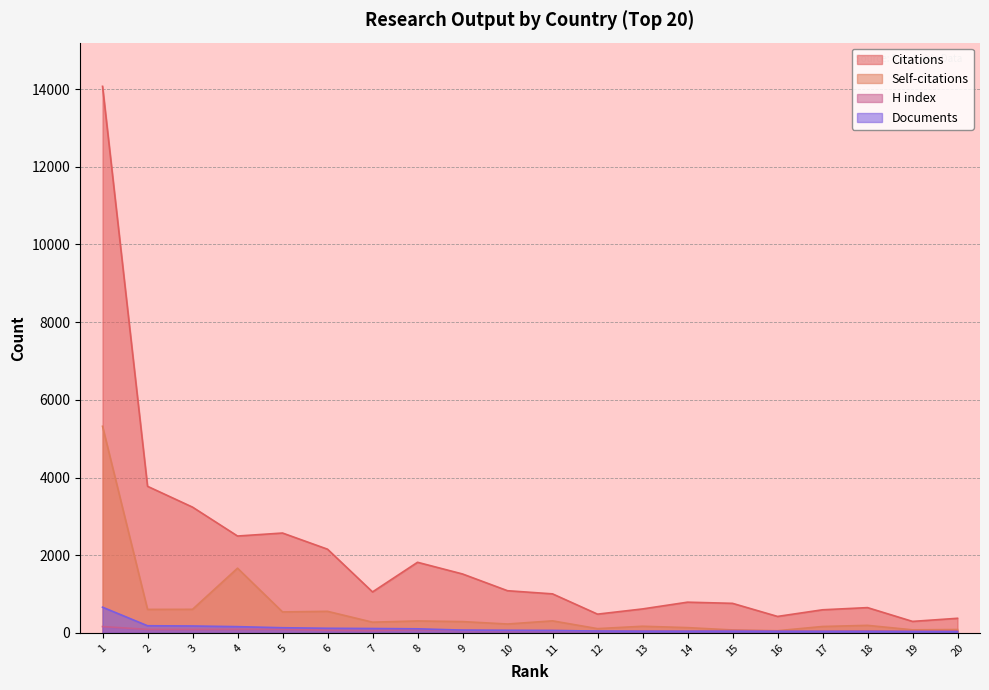

At which label does Citations reach its peak?

1